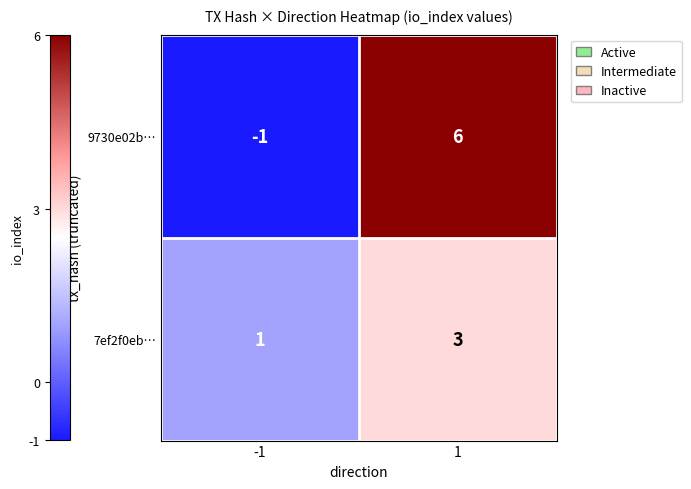

Which series has the largest total across all categories?

9730e02b…